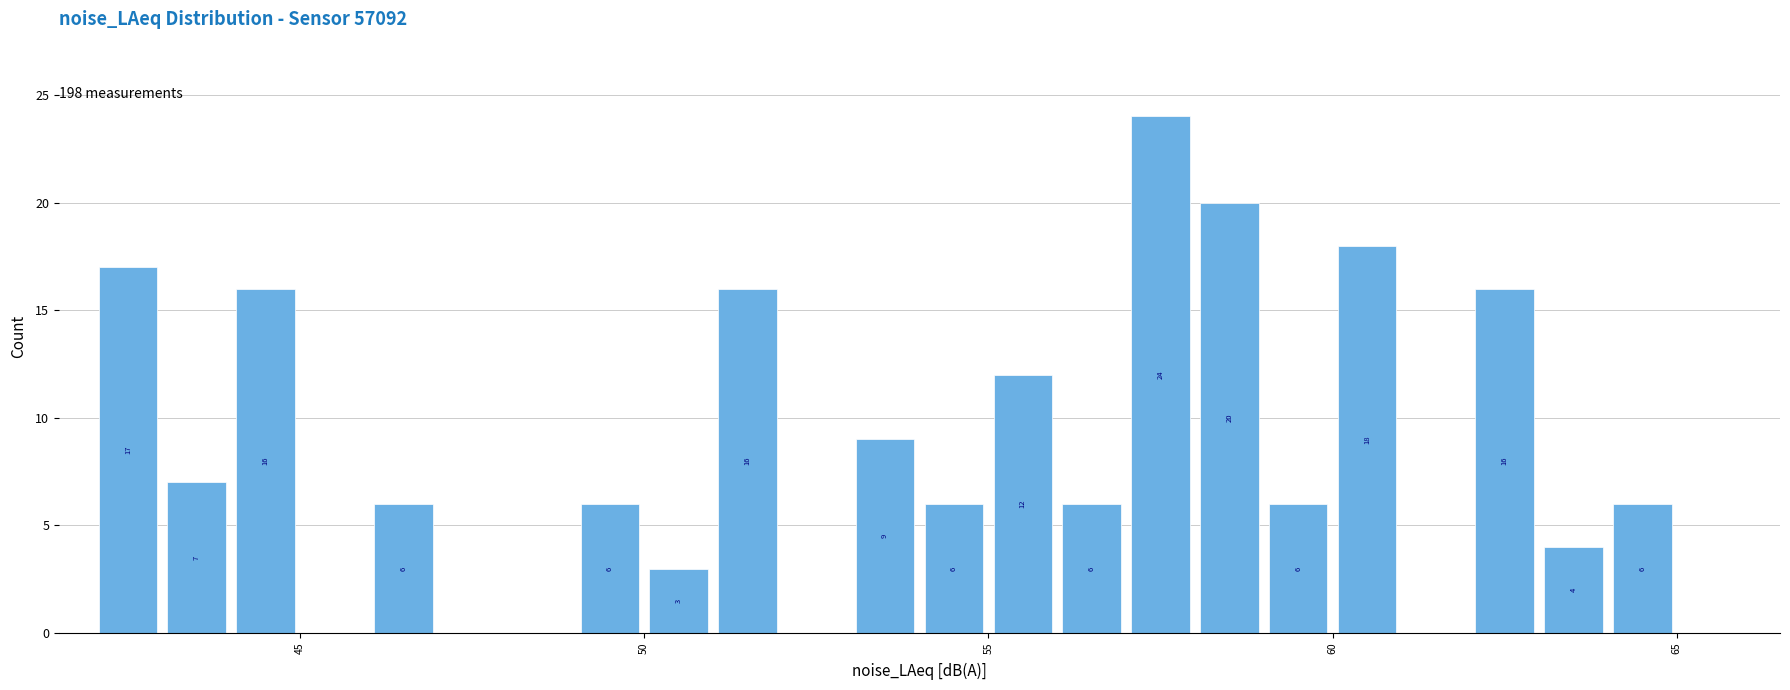

Read against the x-axis, roughly where is the centre of the tallest bar?

57.5